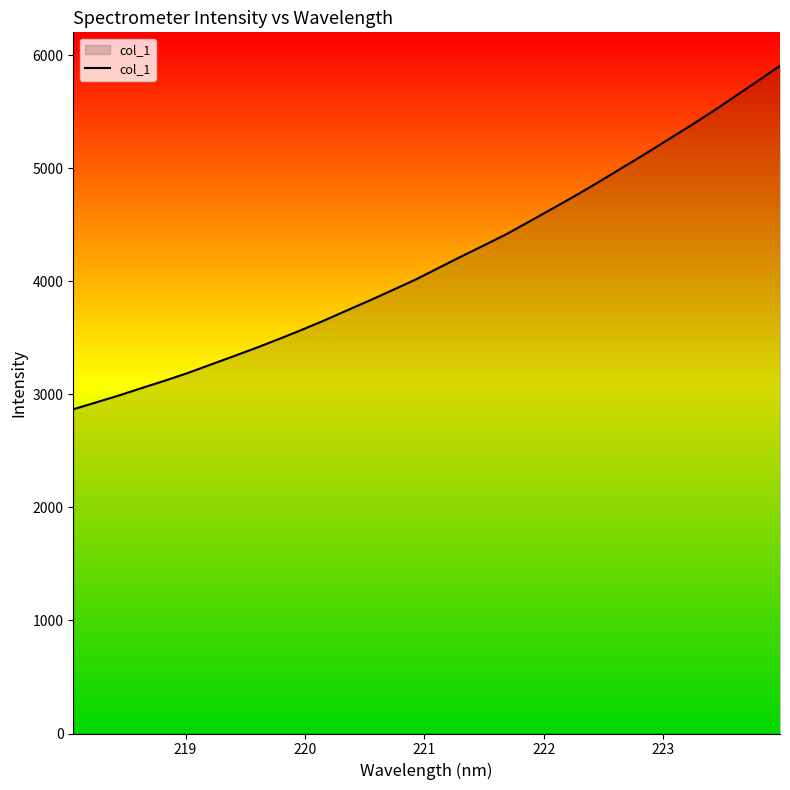

What is the difference between the maximum and minimum values?

3039.2